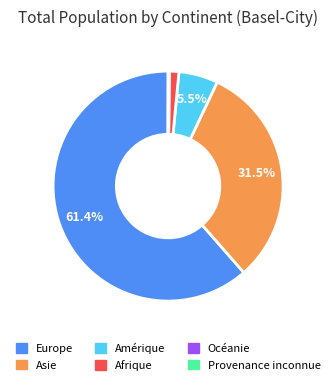

To the nearest percent, what is the average slice percentage?

17%